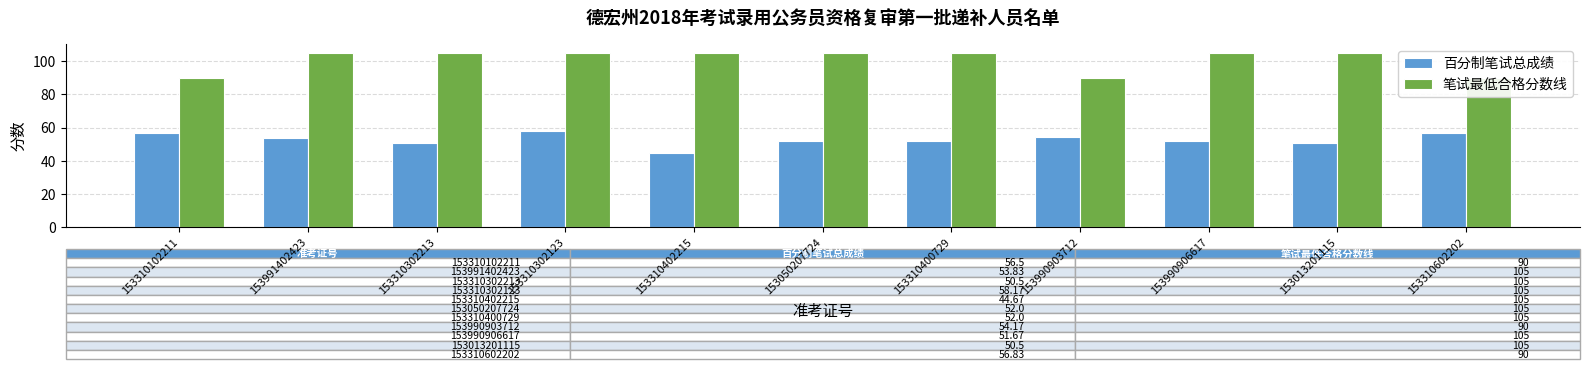

Which series has the largest range (max minus min)?

笔试最低合格分数线